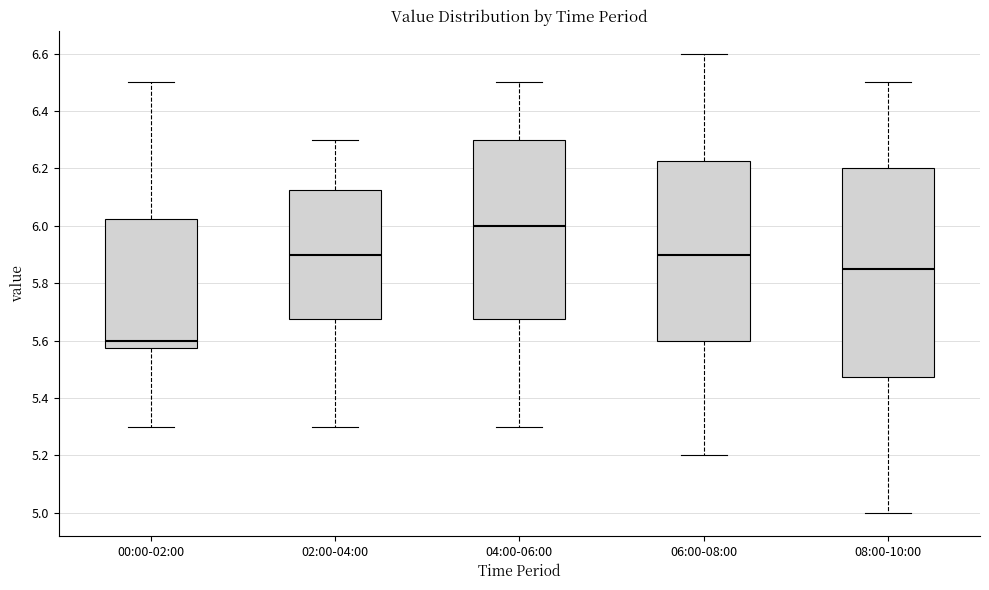

Reading left to right, transcribe this box plot: for each box, give where its median line is, the range the box spans, and where its two whiskers end, as read against the y-axis. The values are not printed on the chart, so give them approximately, as read against the axis.

00:00-02:00: median 5.60, box 5.58 to 6.02, whiskers 5.30 to 6.50
02:00-04:00: median 5.90, box 5.68 to 6.12, whiskers 5.30 to 6.30
04:00-06:00: median 6.00, box 5.68 to 6.30, whiskers 5.30 to 6.50
06:00-08:00: median 5.90, box 5.60 to 6.22, whiskers 5.20 to 6.60
08:00-10:00: median 5.86, box 5.48 to 6.20, whiskers 5.00 to 6.50